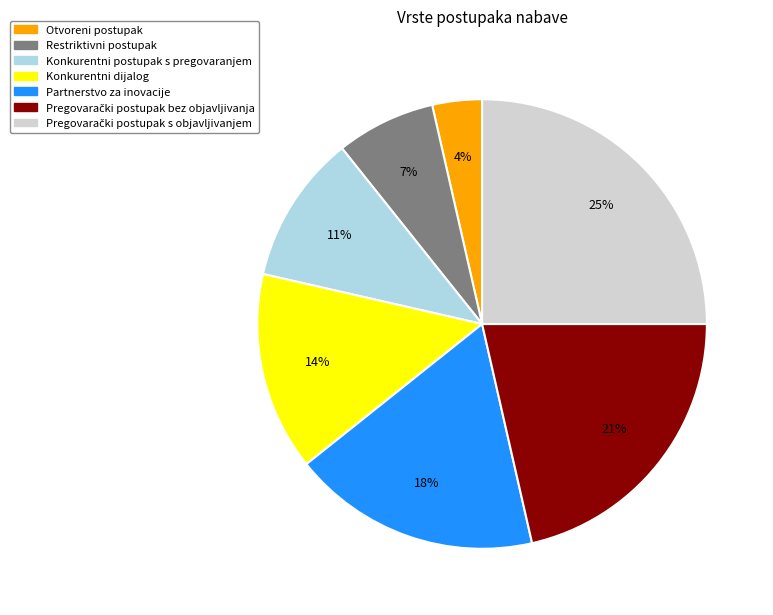

Is there a majority slice in this chart?

No